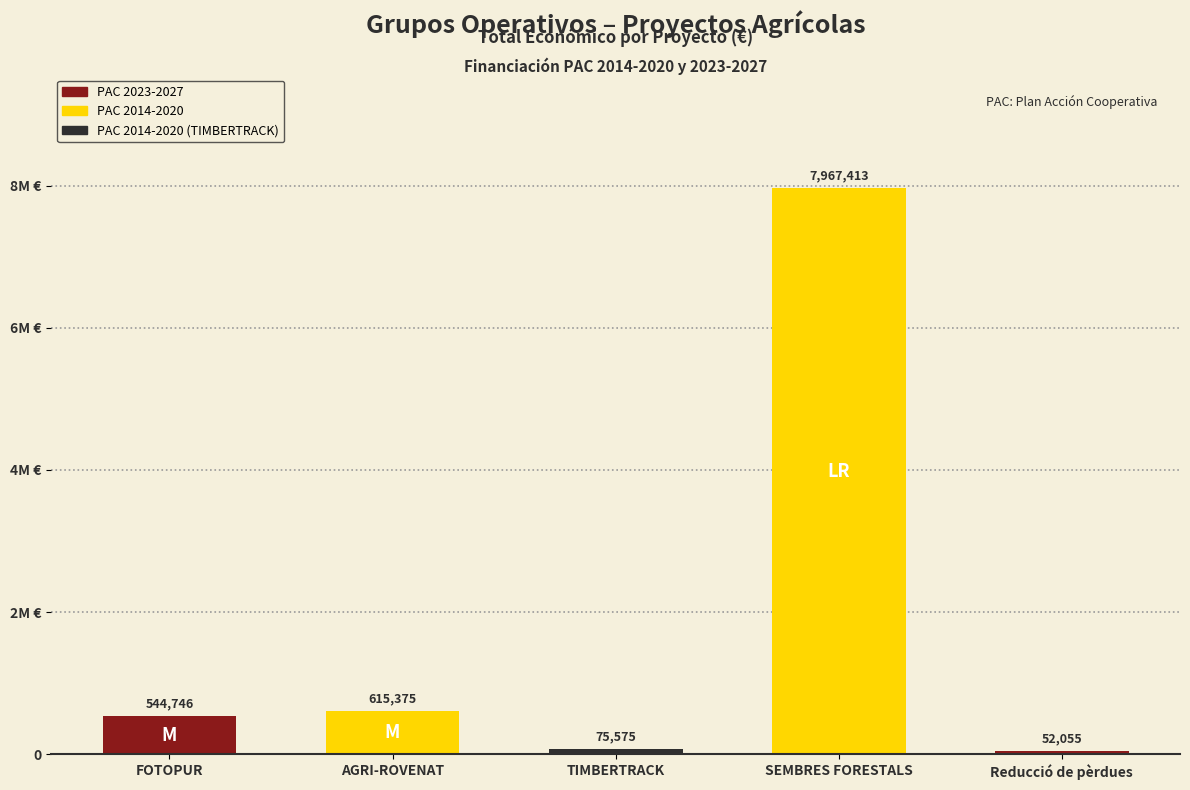

Is it true that the value at TIMBERTRACK is 75575?

True